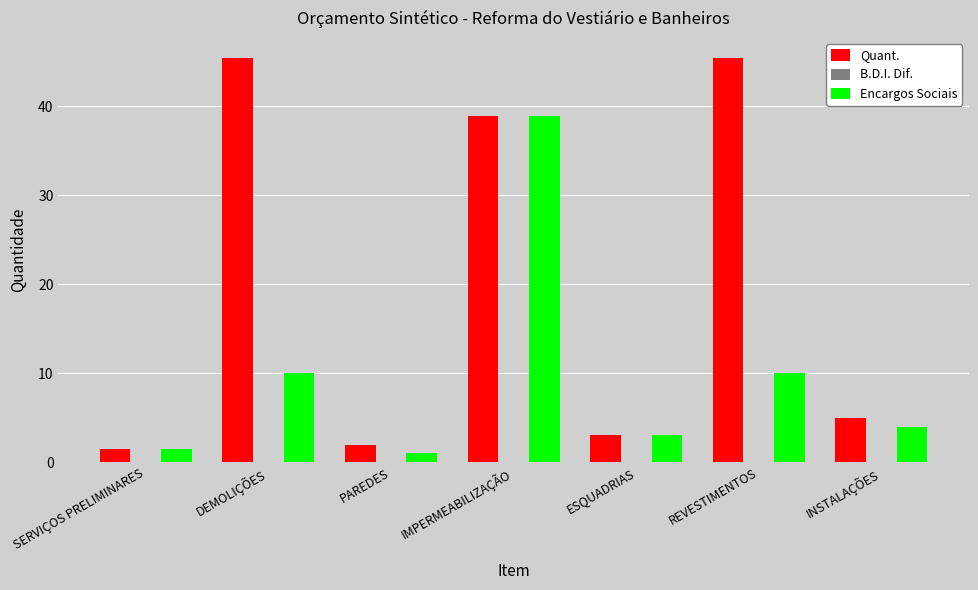

What is the lowest value of the Encargos Sociais series?

1.1